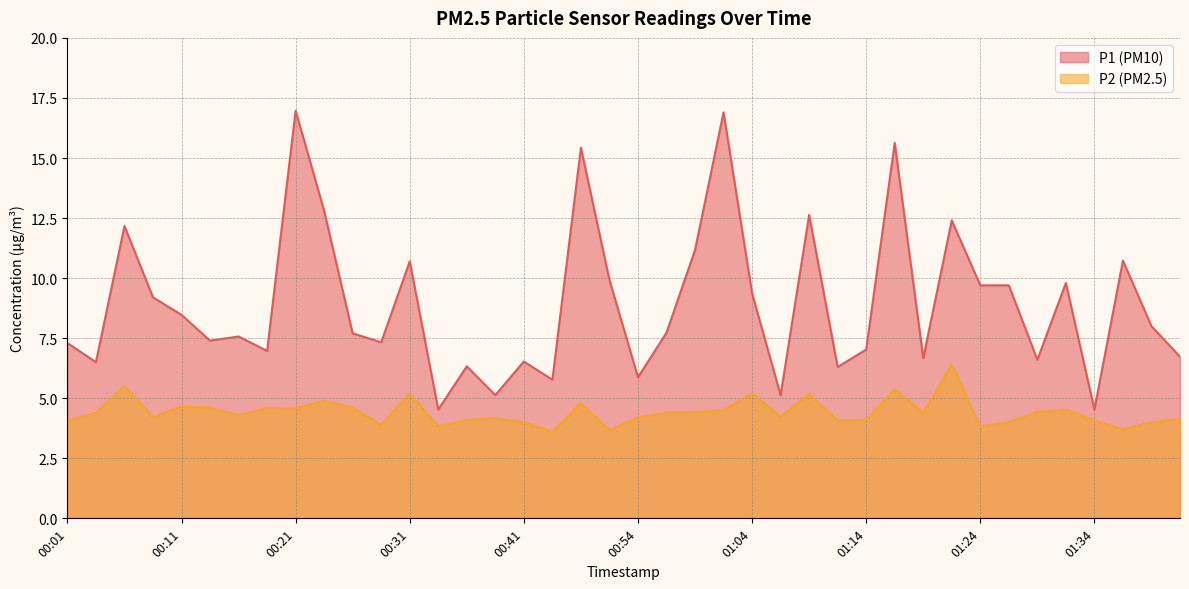

Reading left to right, what are all the values shown in this chart?

P1: 00:01=7.3	00:04=6.5	00:06=12.2	00:08=9.2	00:11=8.5	00:13=7.4	00:16=7.6	00:18=7.0	00:21=17.0	00:23=12.8	00:26=7.7	00:28=7.3	00:31=10.7	00:33=4.5	00:36=6.3	00:38=5.1	00:41=6.5	00:46=5.8	00:48=15.4	00:51=9.9	00:54=5.9	00:56=7.7	00:59=11.2	01:01=16.9	01:04=9.4	01:06=5.1	01:09=12.6	01:11=6.3	01:14=7.0	01:16=15.6	01:19=6.7	01:21=12.4	01:24=9.7	01:27=9.7	01:29=6.6	01:32=9.8	01:34=4.5	01:37=10.7	01:39=8.0	01:42=6.7
P2: 00:01=4.1	00:04=4.4	00:06=5.5	00:08=4.2	00:11=4.7	00:13=4.6	00:16=4.3	00:18=4.6	00:21=4.6	00:23=4.9	00:26=4.6	00:28=3.9	00:31=5.2	00:33=3.8	00:36=4.1	00:38=4.2	00:41=4.0	00:46=3.6	00:48=4.8	00:51=3.7	00:54=4.2	00:56=4.4	00:59=4.4	01:01=4.5	01:04=5.2	01:06=4.2	01:09=5.2	01:11=4.1	01:14=4.1	01:16=5.4	01:19=4.4	01:21=6.4	01:24=3.8	01:27=4.0	01:29=4.4	01:32=4.5	01:34=4.1	01:37=3.7	01:39=4.0	01:42=4.1